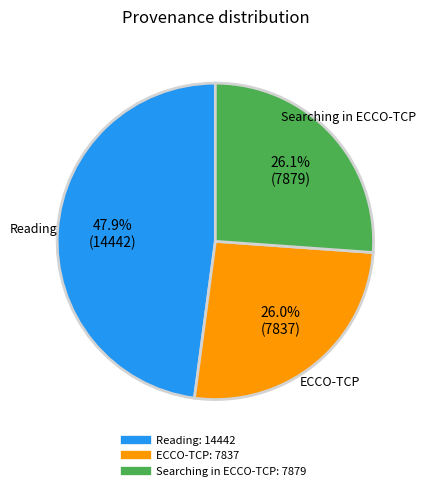

Does any single category account for the majority?

No